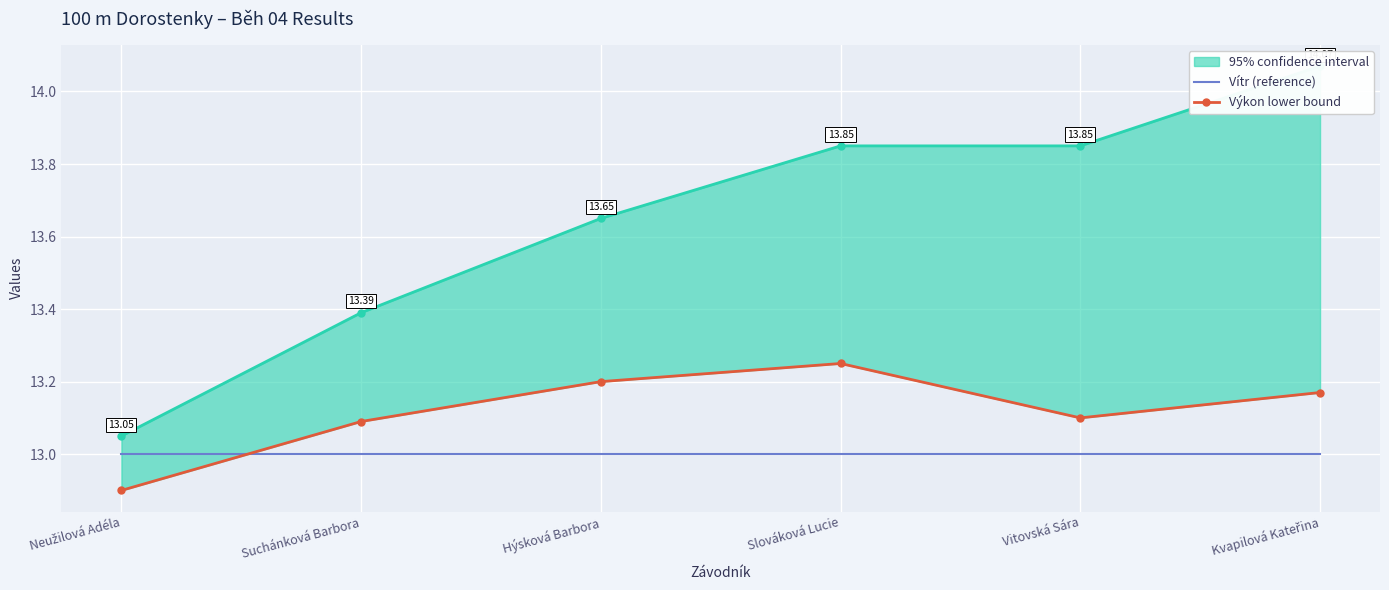

Which category has the lowest value across all series?

Neužilová Adéla